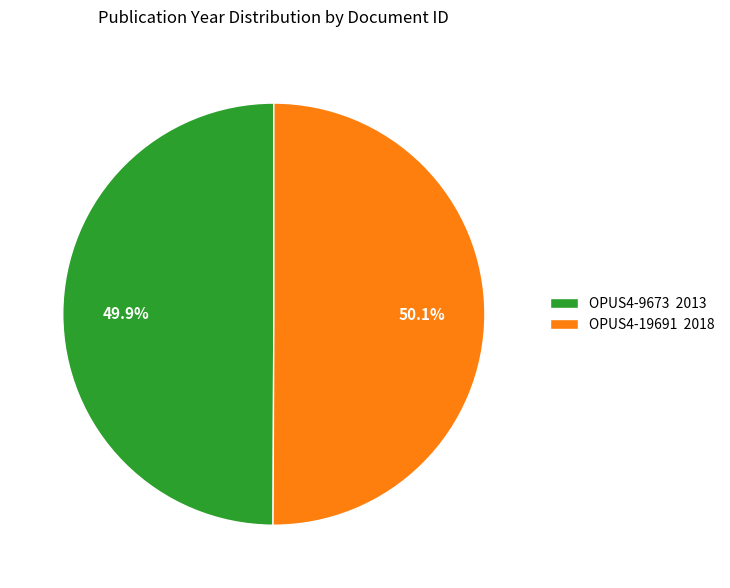

To the nearest percent, what portion does OPUS4-9673 represent?

50%